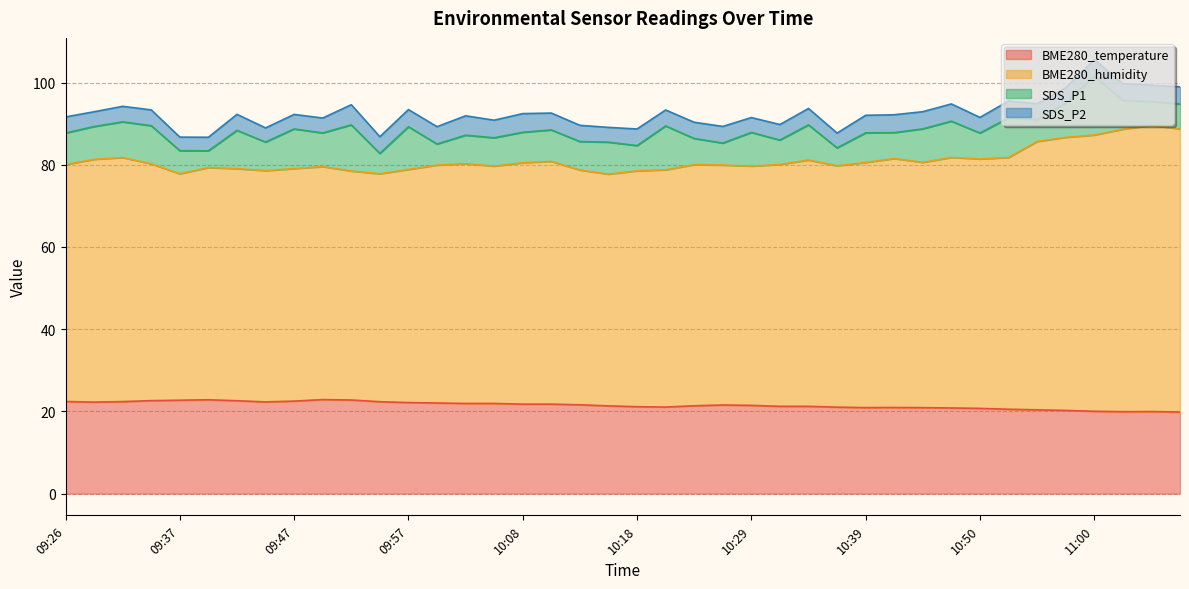

What is the value of the BME280_humidity point at the 34th from the left?

81.8